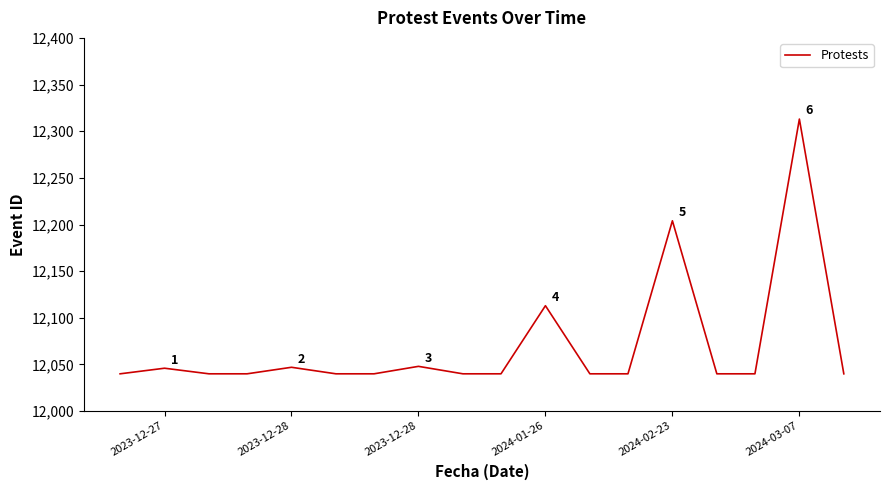

What is the smallest value displayed?

12040